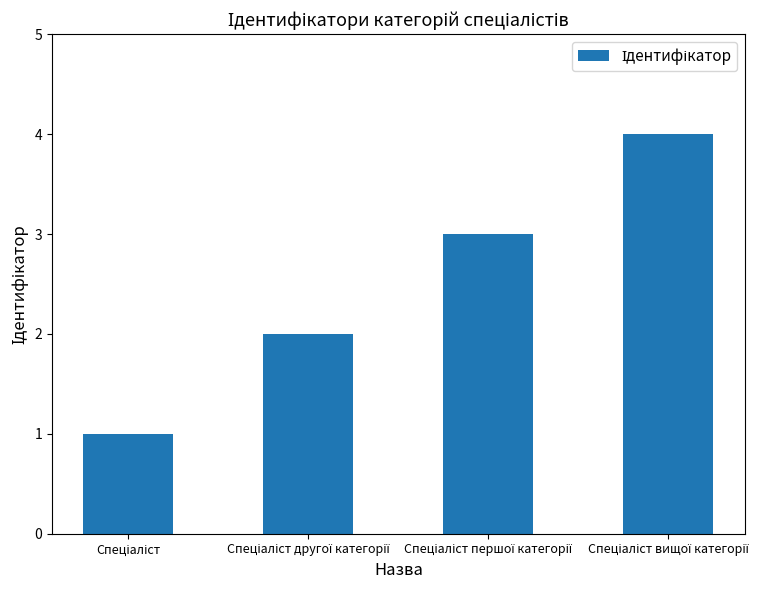

How many data points does each series have?

4